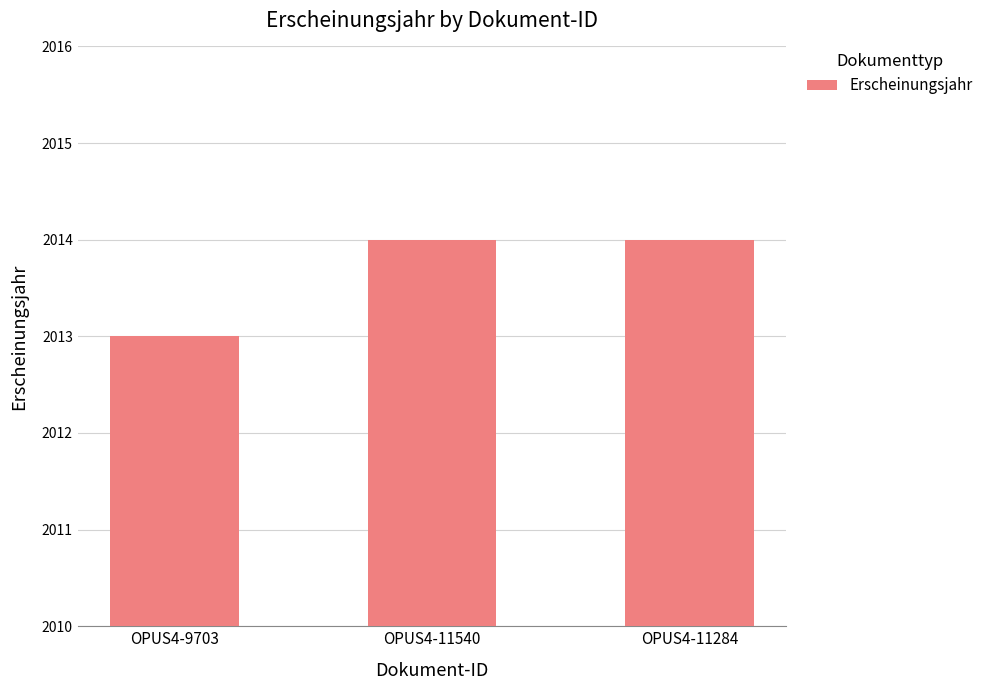

What is the ratio of the value at OPUS4-11540 to the value at OPUS4-11284?

1.0